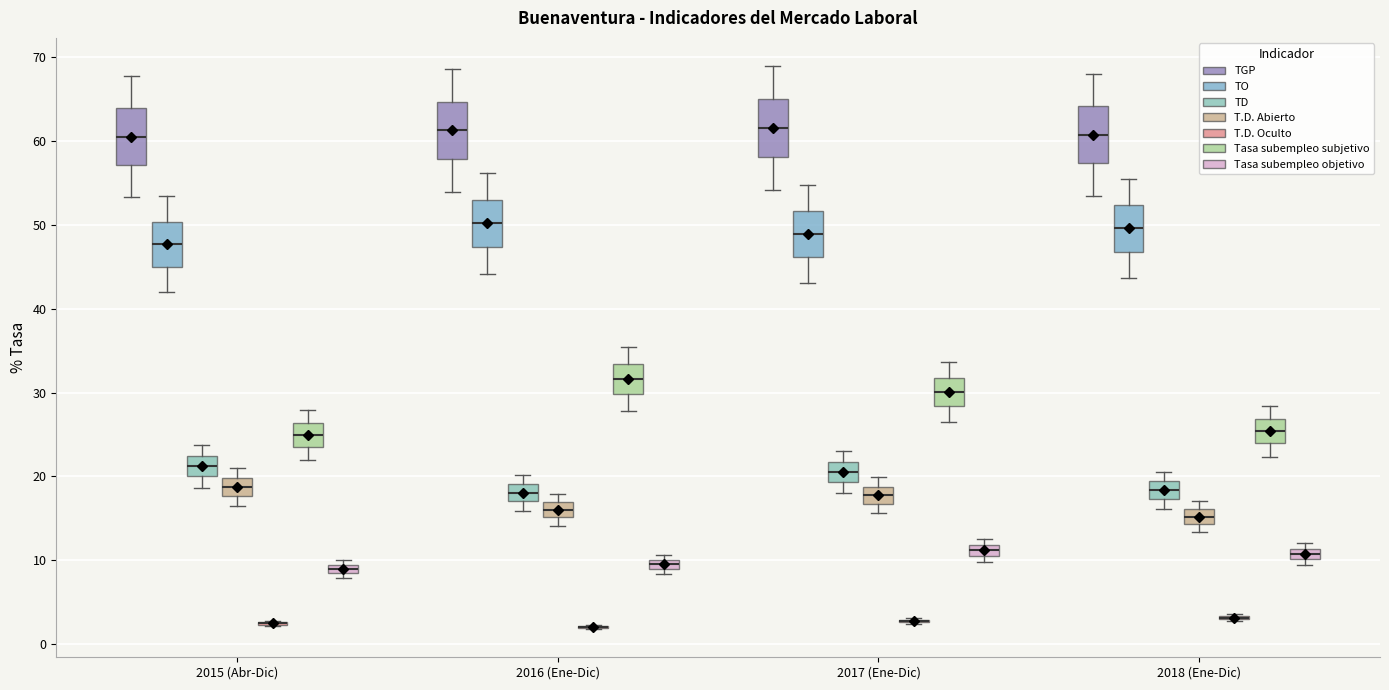

Where does the lower whisker of the box for 2018 (Ene-Dic) (TO) end on the y-axis? The values are not printed on the chart, so give them approximately, as read against the axis.

44